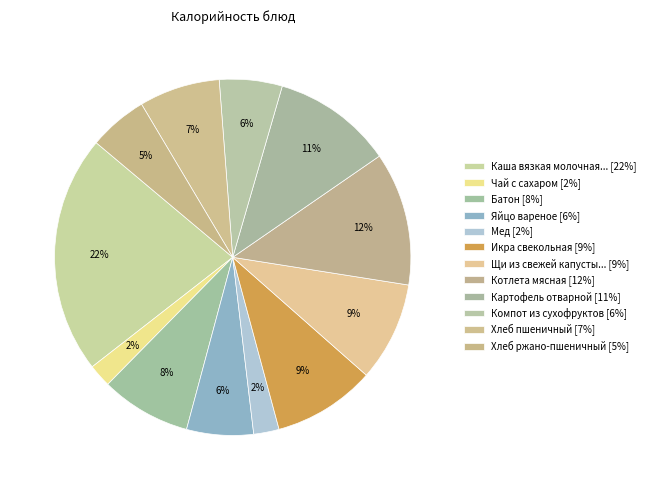

Count the number of slices in the pie.

12